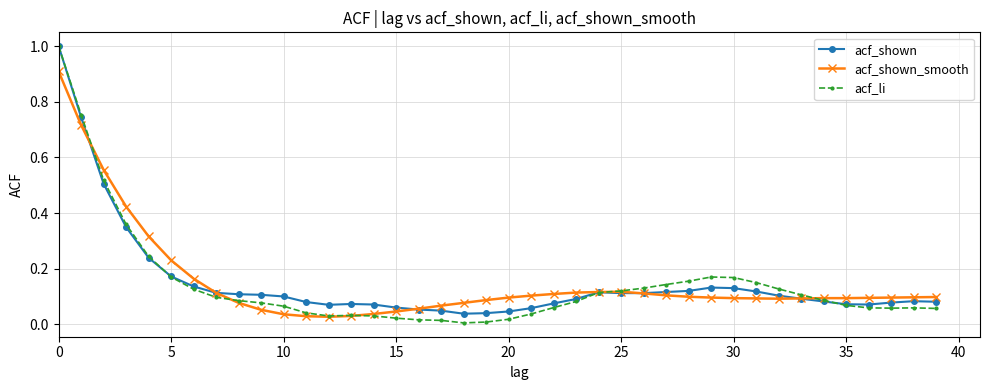

True or false: acf_shown has more than 2 points higher than both neighbors.

True